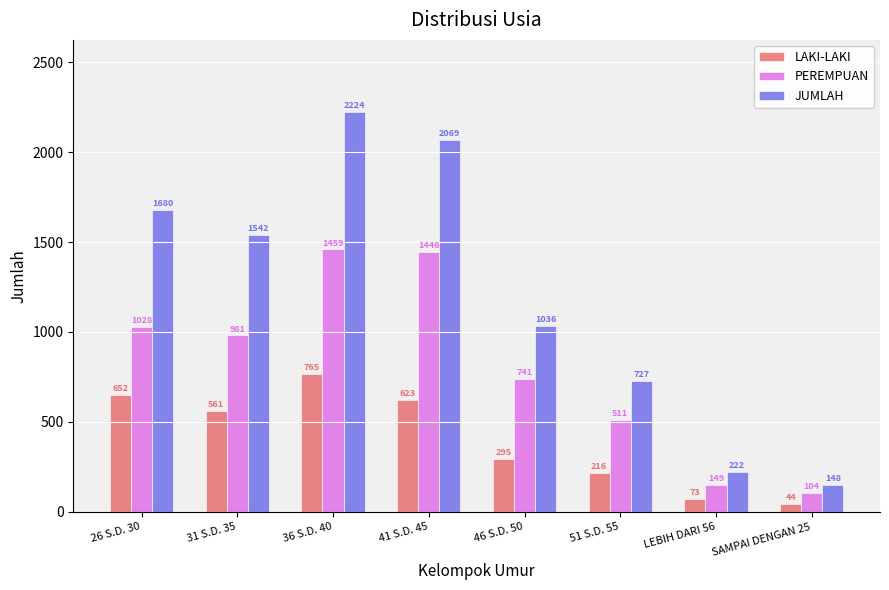

True or false: LAKI-LAKI has a value of 295 at 46 S.D. 50.

True